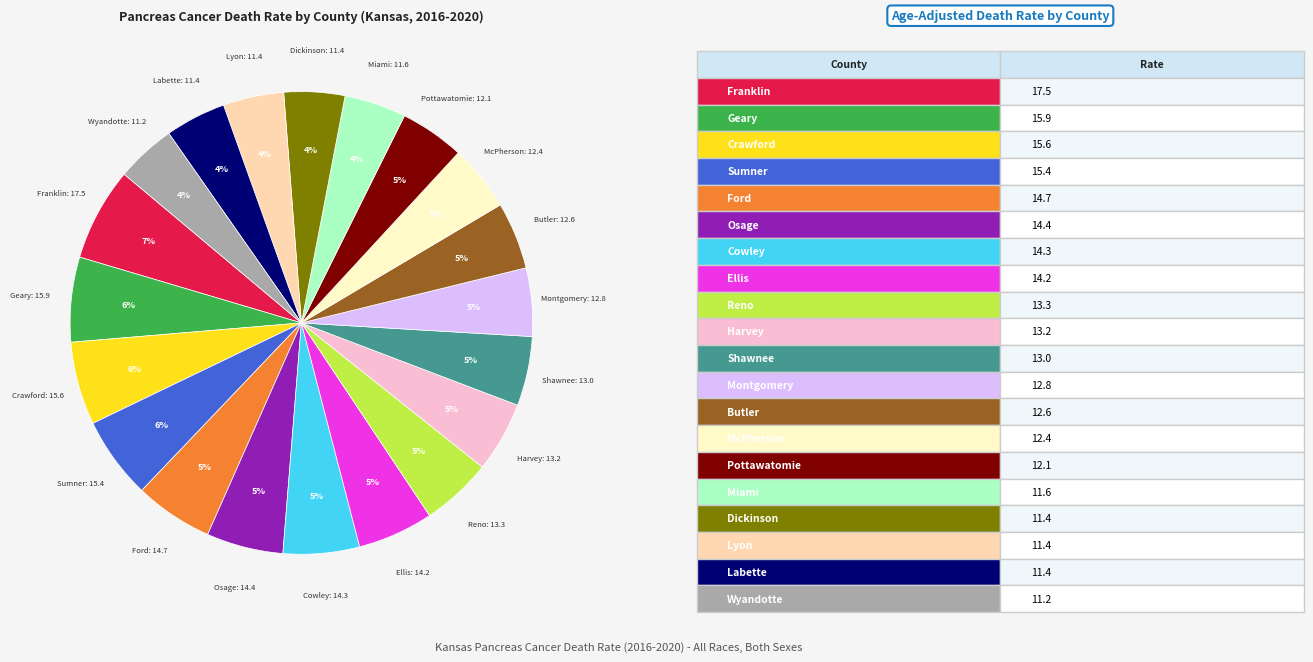

To the nearest percent, what is the average slice percentage?

5%